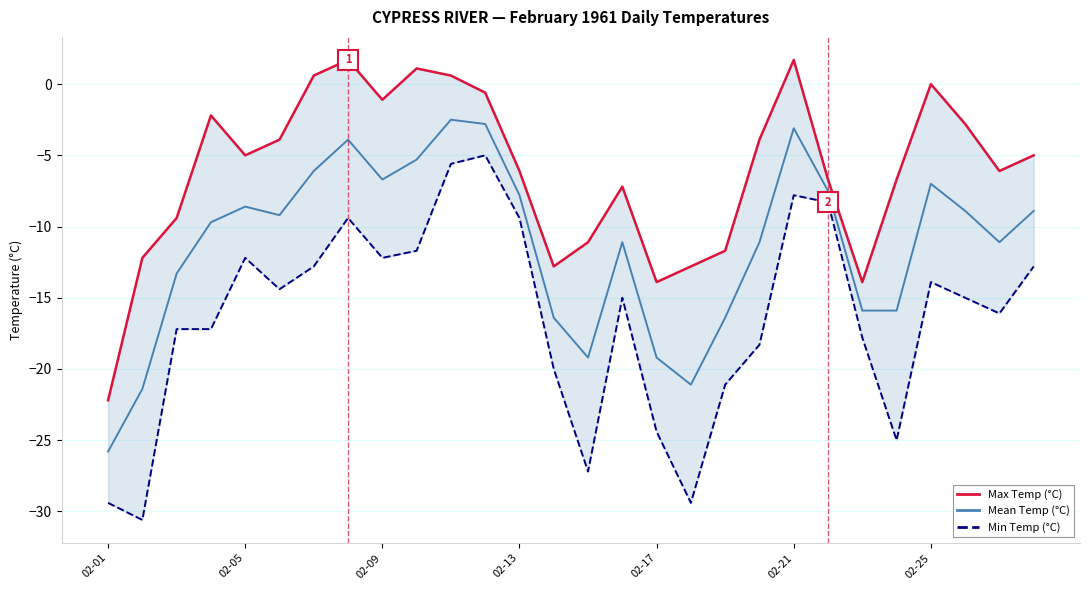

What is the difference between the maximum and minimum values in the Min Temp (°C) series?

25.6